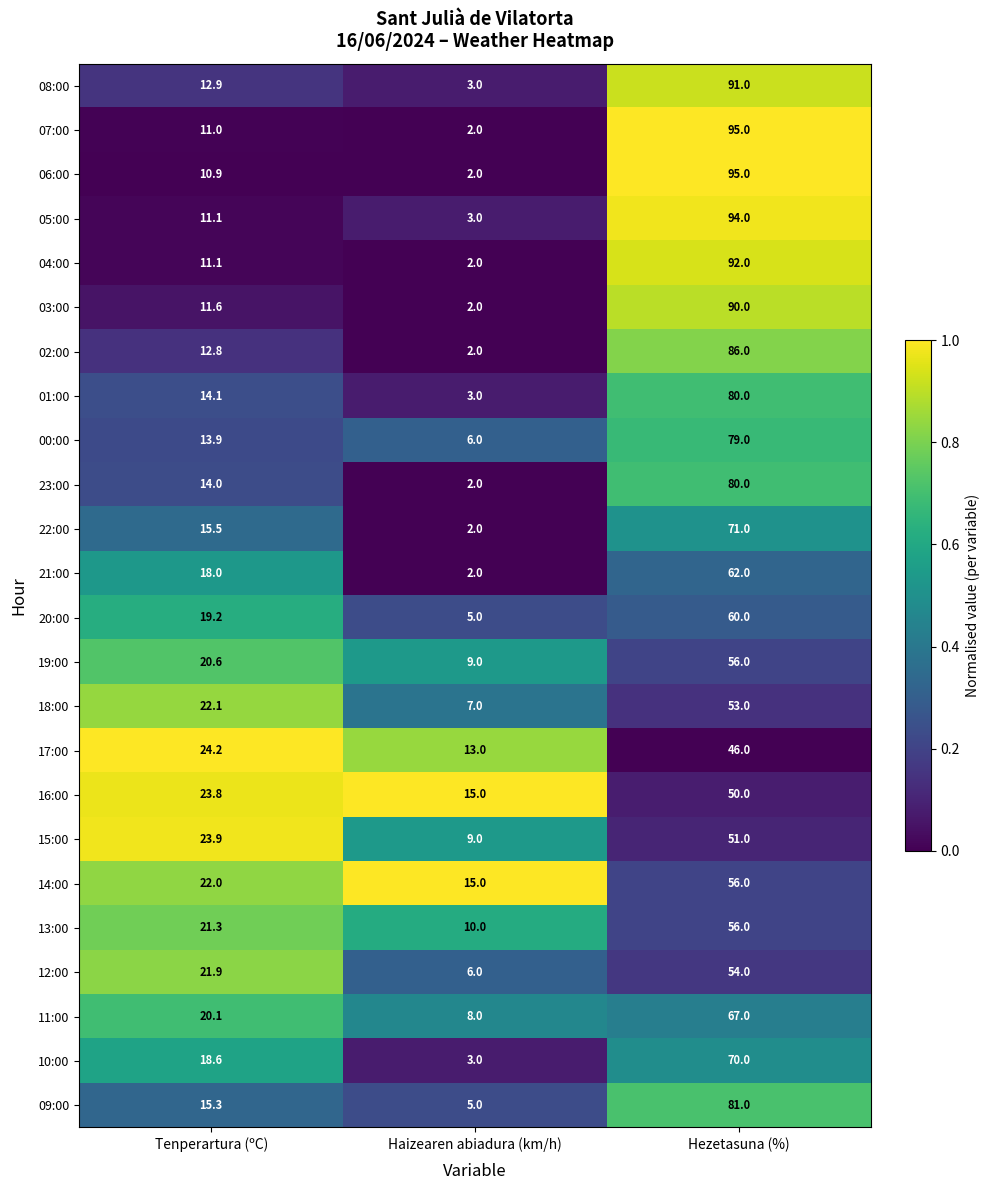

What is the total value across all series at Hezetasuna (%)?

1715.0